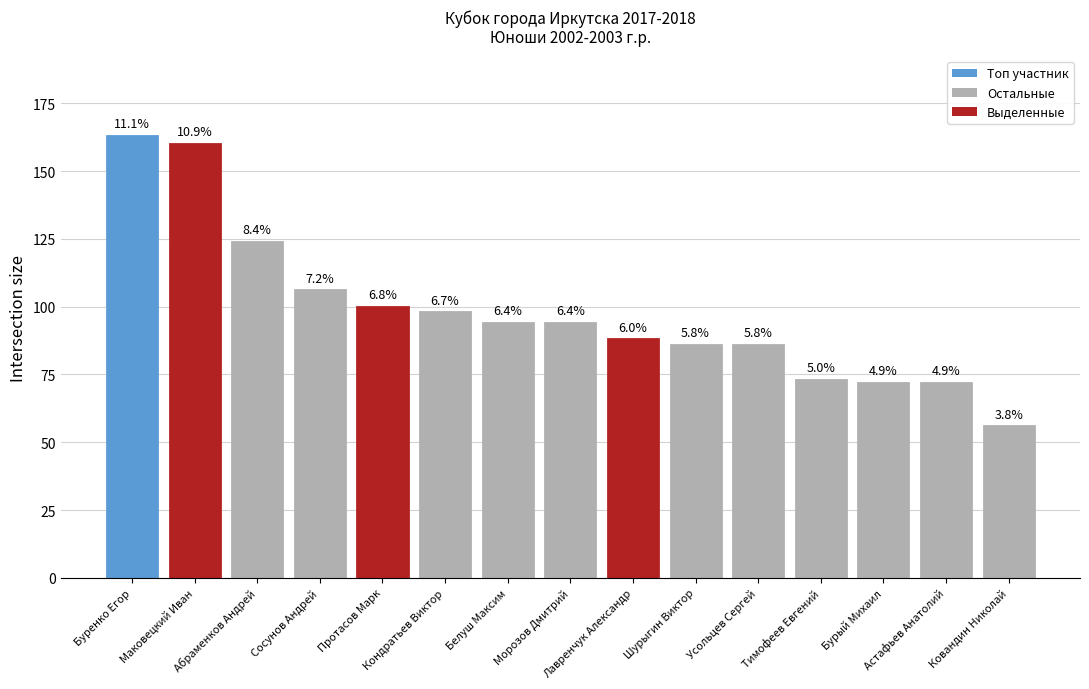

What is the sum of all values?

1472